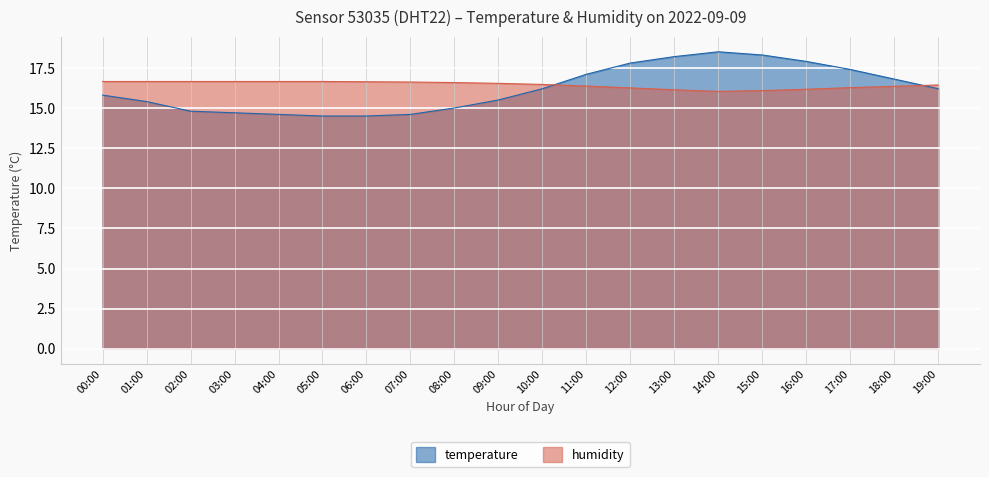

Reading right to left, extract all data points from this chart.

temperature: 16.2	16.8	17.4	17.9	18.3	18.5	18.2	17.8	17.1	16.2	15.5	15.0	14.6	14.5	14.5	14.6	14.7	14.8	15.4	15.8
humidity: 16.4	16.3	16.3	16.2	16.1	16.0	16.1	16.2	16.4	16.5	16.5	16.6	16.6	16.6	16.7	16.7	16.7	16.7	16.7	16.7